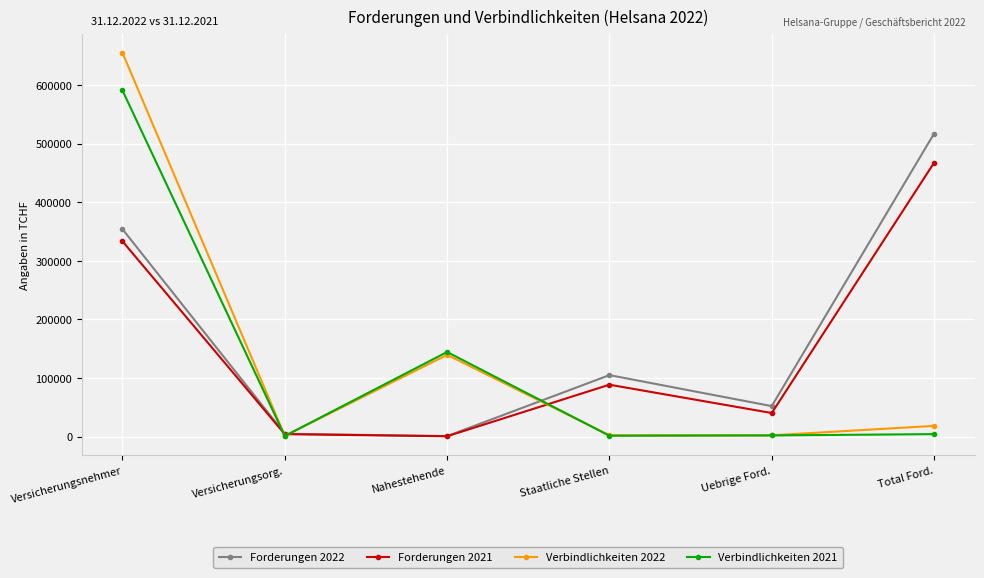

What is the difference between the highest and lowest values at Nahestehende?

143755